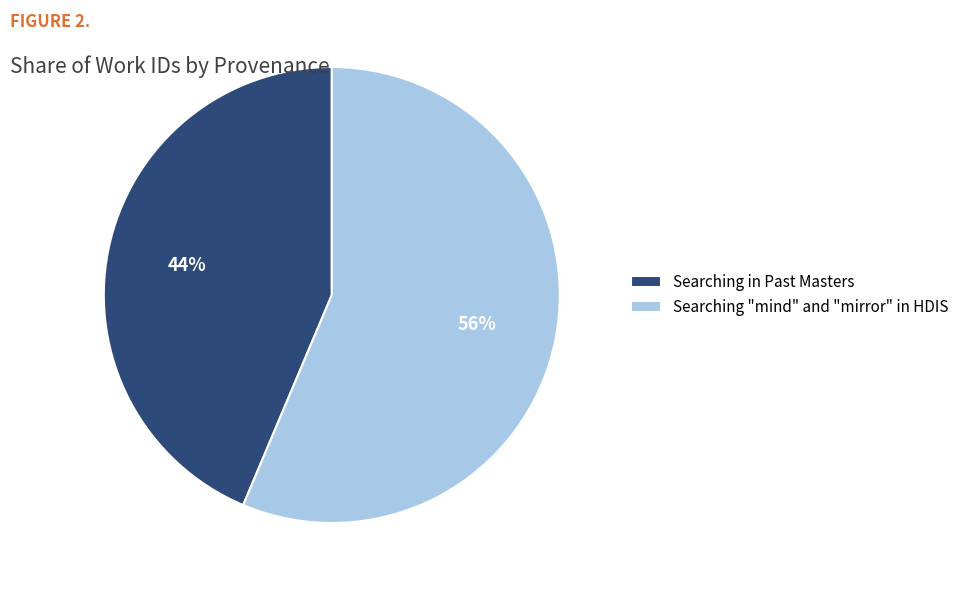

Which slice is the largest?

Searching "mind" and "mirror" in HDIS